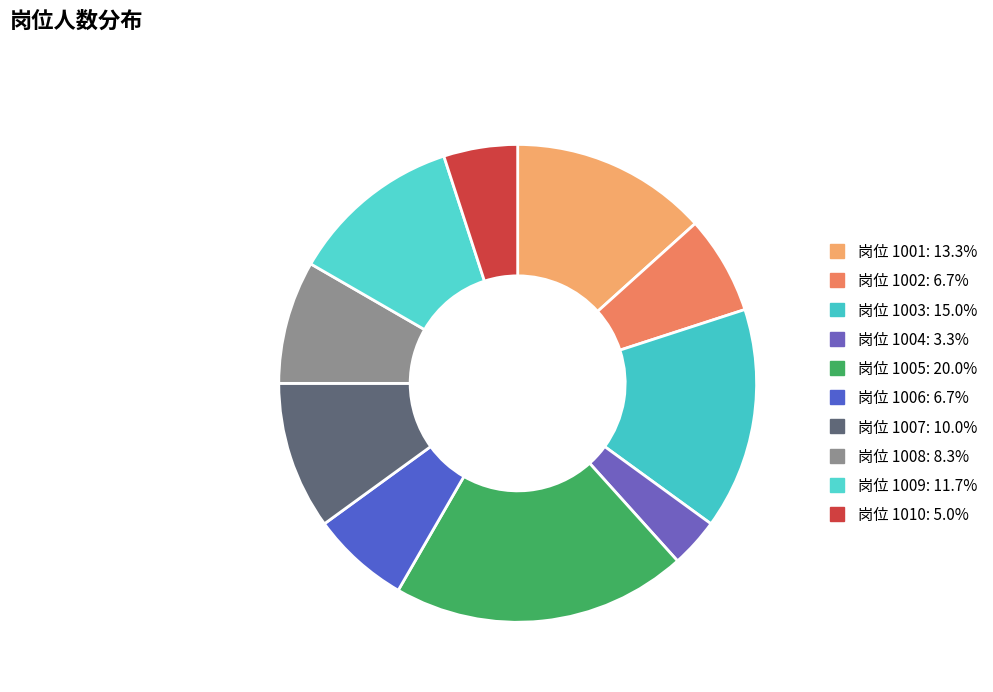

Count the number of slices in the pie.

10